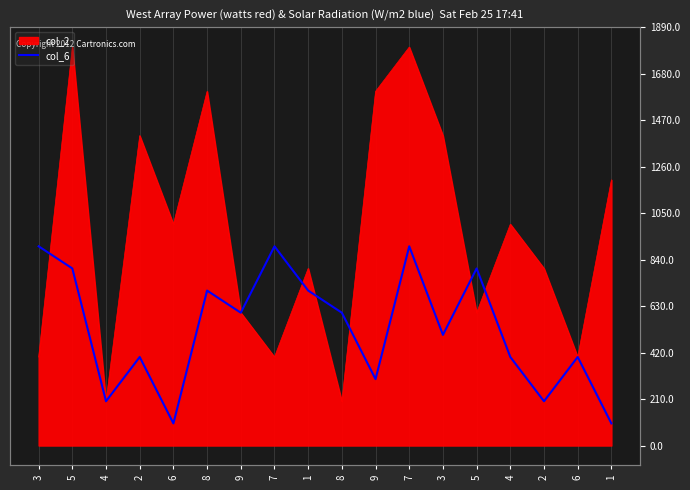

Reading left to right, transcribe all the data shown in this chart.

3=900	5=800	4=200	2=400	6=100	8=700	9=600	7=900	1=700	8=600	9=300	7=900	3=500	5=800	4=400	2=200	6=400	1=100